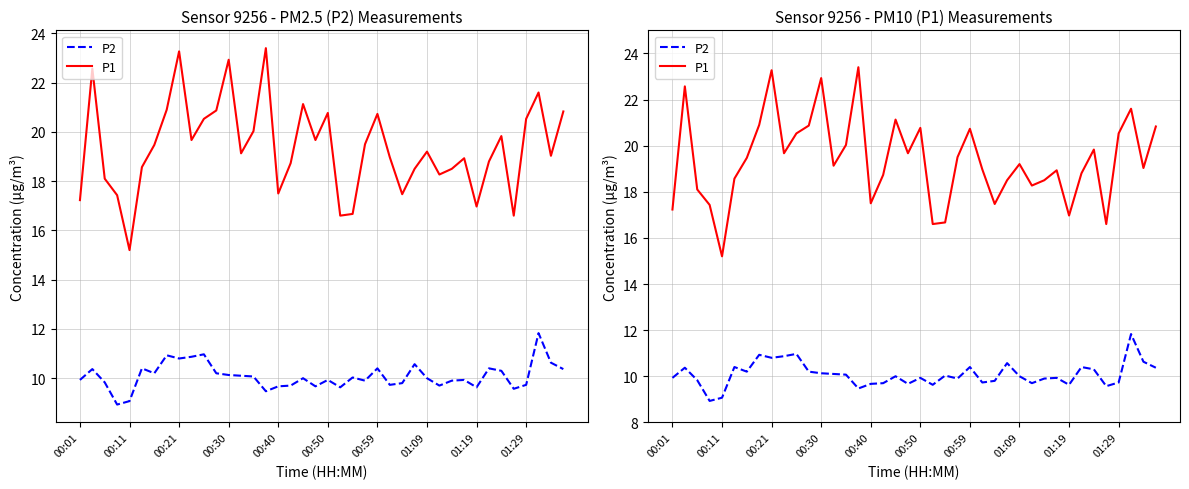

Reading left to right, extract all data points from this chart.

P2: 9.9	10.4	9.8	8.9	9.1	10.4	10.2	10.9	10.8	10.9	11.0	10.2	10.1	10.1	10.1	9.5	9.7	9.7	10.0	9.7	9.9	9.6	10.0	9.9	10.4	9.7	9.8	10.6	10.0	9.7	9.9	9.9	9.6	10.4	10.3	9.6	9.7	11.8	10.6	10.4
P1: 17.2	22.6	18.1	17.4	15.2	18.6	19.5	20.9	23.3	19.7	20.5	20.9	22.9	19.1	20.0	23.4	17.5	18.7	21.1	19.7	20.8	16.6	16.7	19.5	20.7	19.0	17.5	18.5	19.2	18.3	18.5	18.9	17.0	18.8	19.8	16.6	20.5	21.6	19.0	20.8